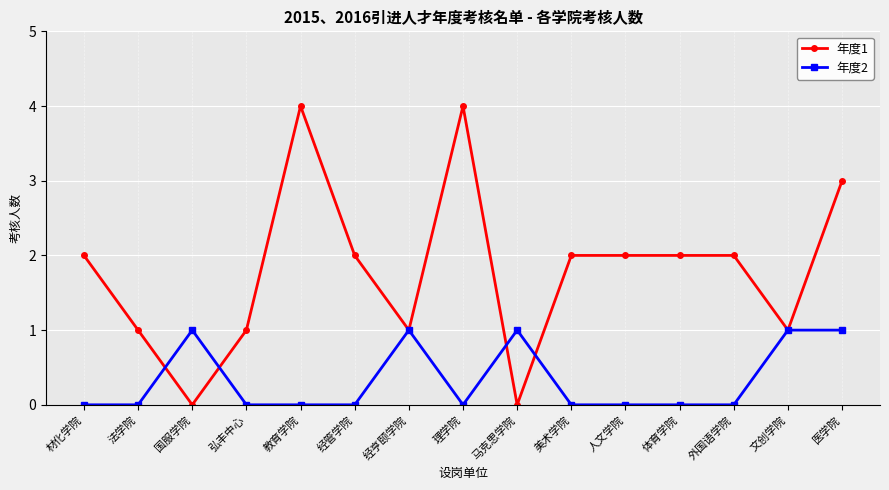

Rank the series by their average value, from highest to lowest.

年度1, 年度2